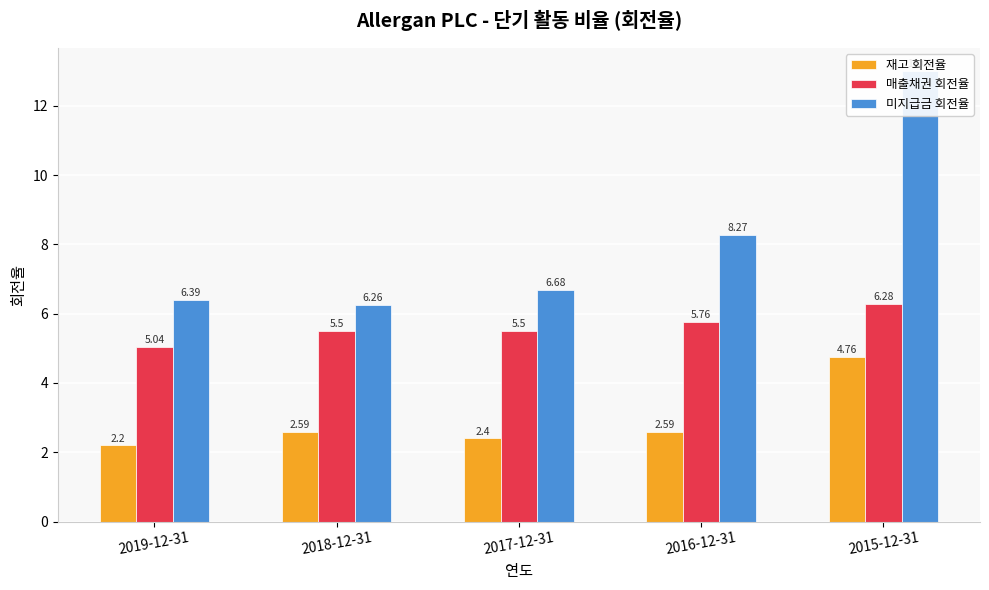

How many categories are shown in the chart?

5